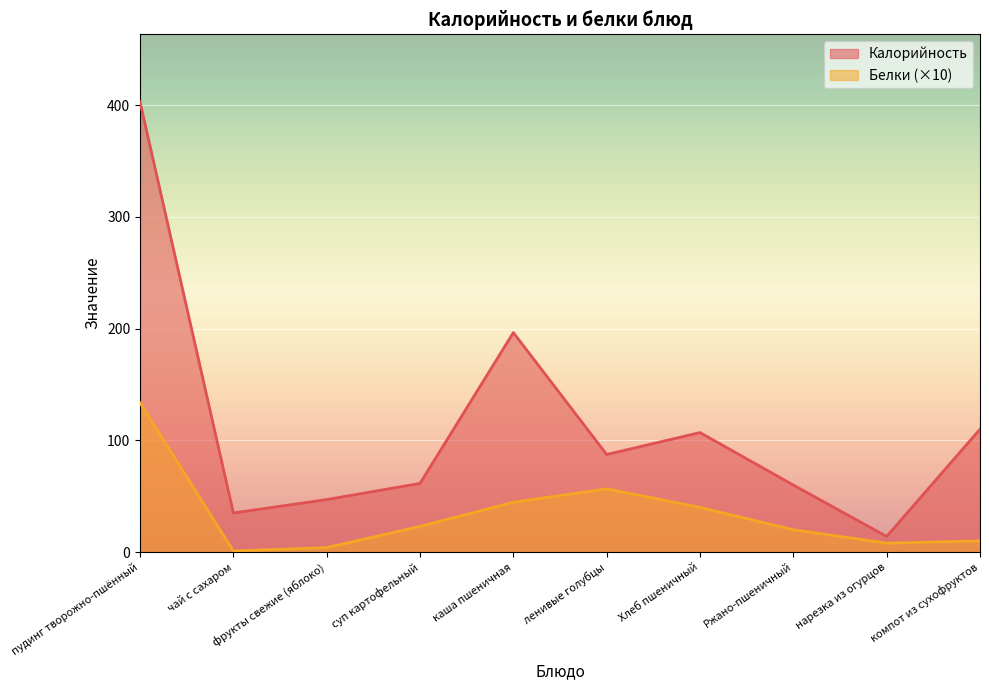

What is the total value across all series at нарезка из огурцов?

22.0